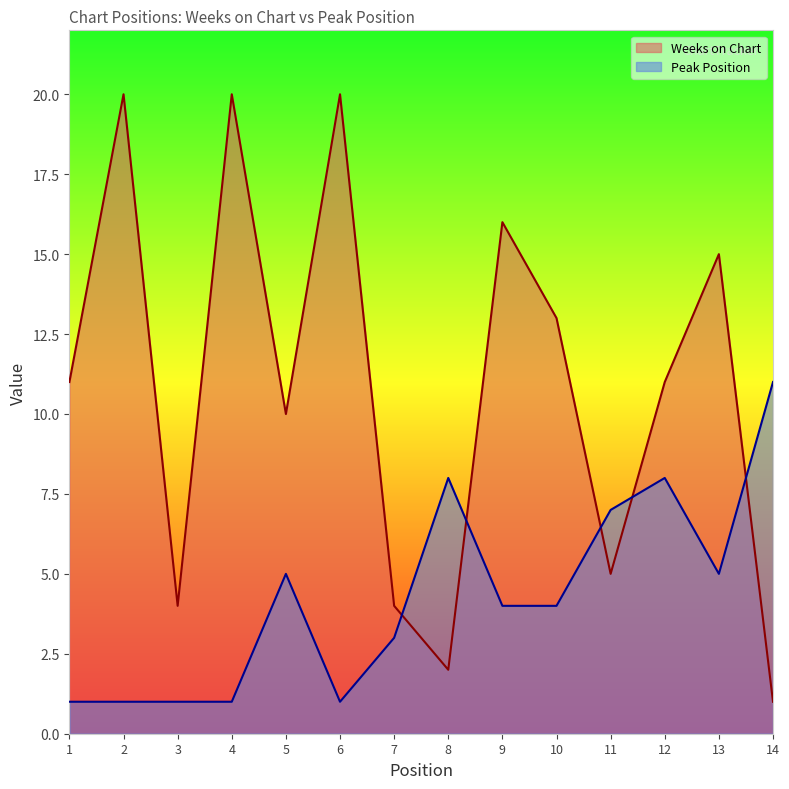

True or false: Peak Position has more than 1 interior local peaks.

True